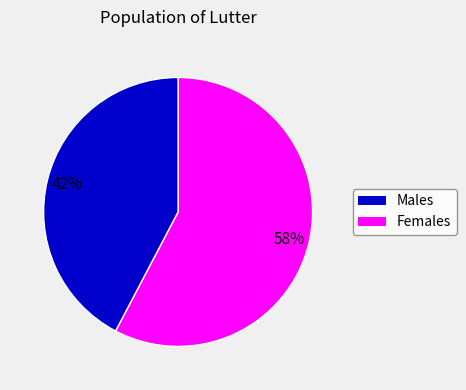

To the nearest percent, what is the average slice percentage?

50%